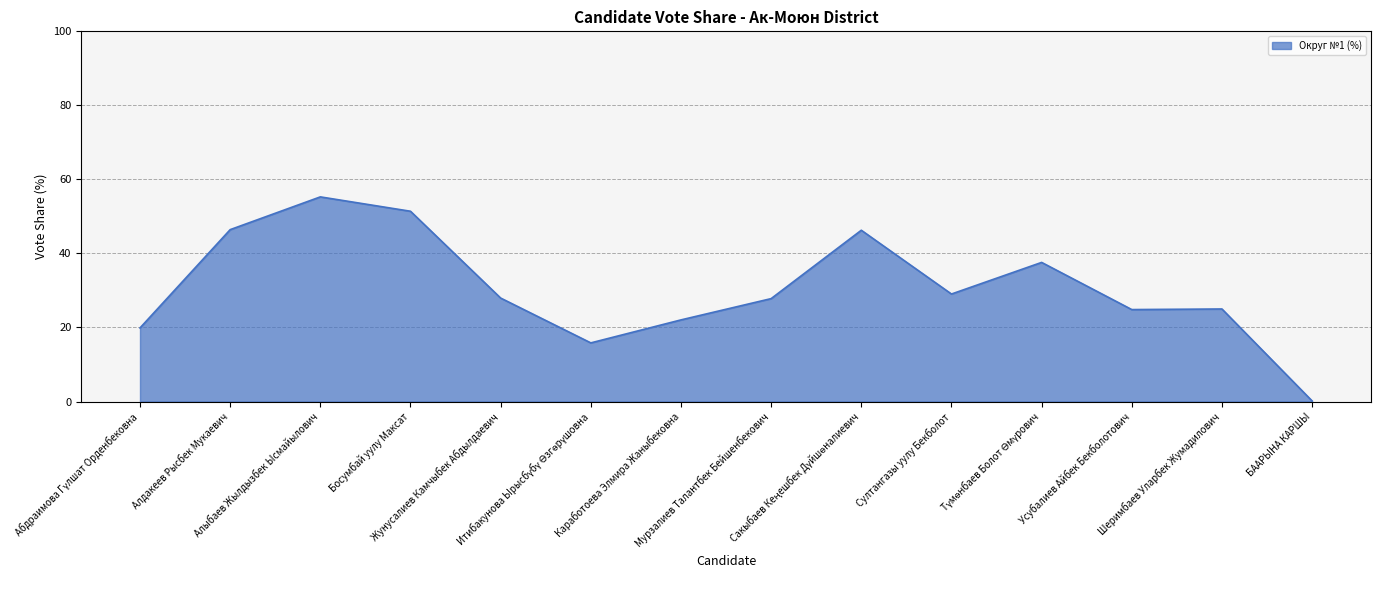

What is the minimum value shown in the chart?

0.2